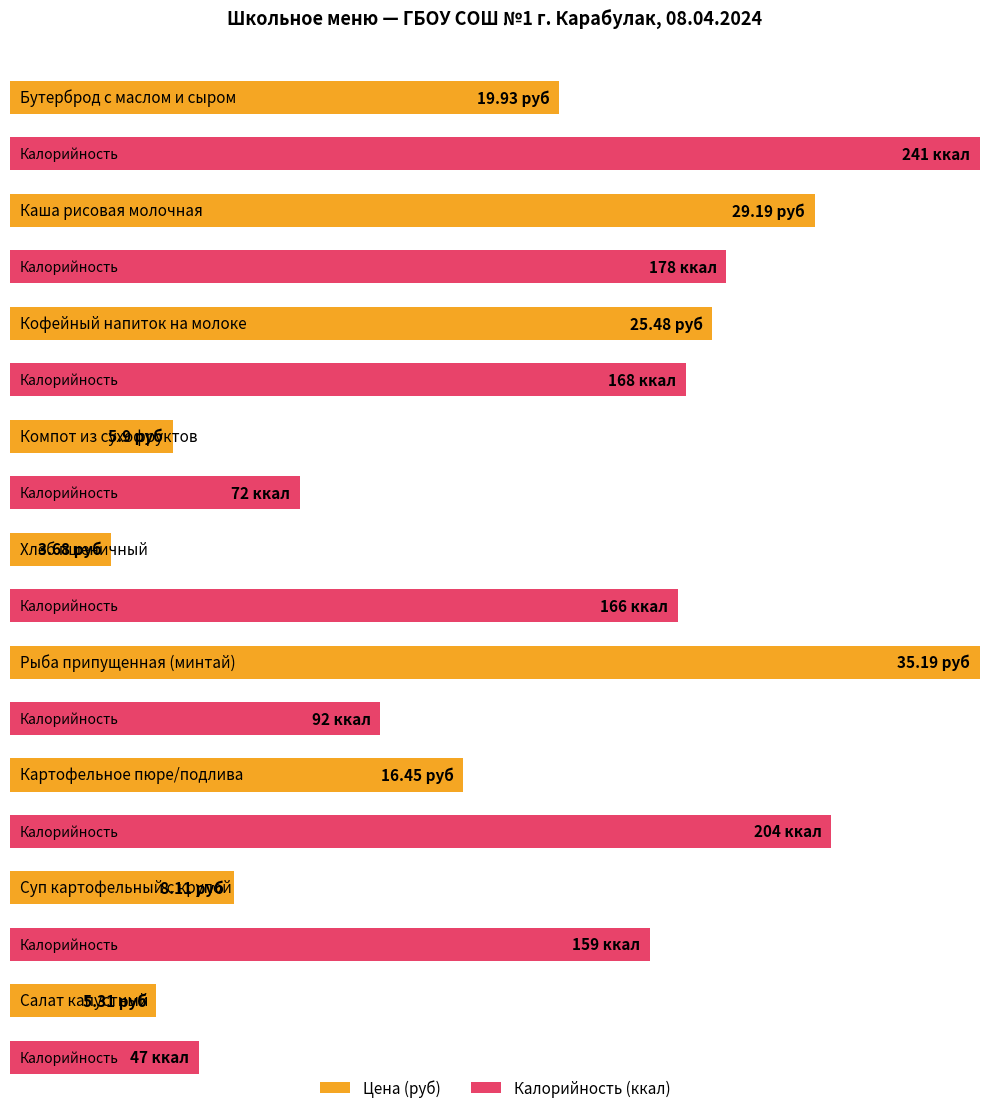

What is the approximate value of Калорийность at Салат капустный?

47.0